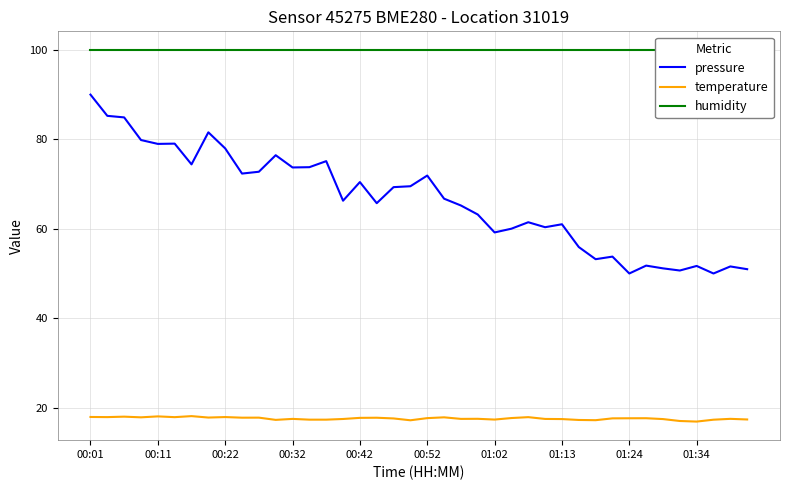

In temperature, how many points are lower than both neighbors (excluding endpoints)?

11